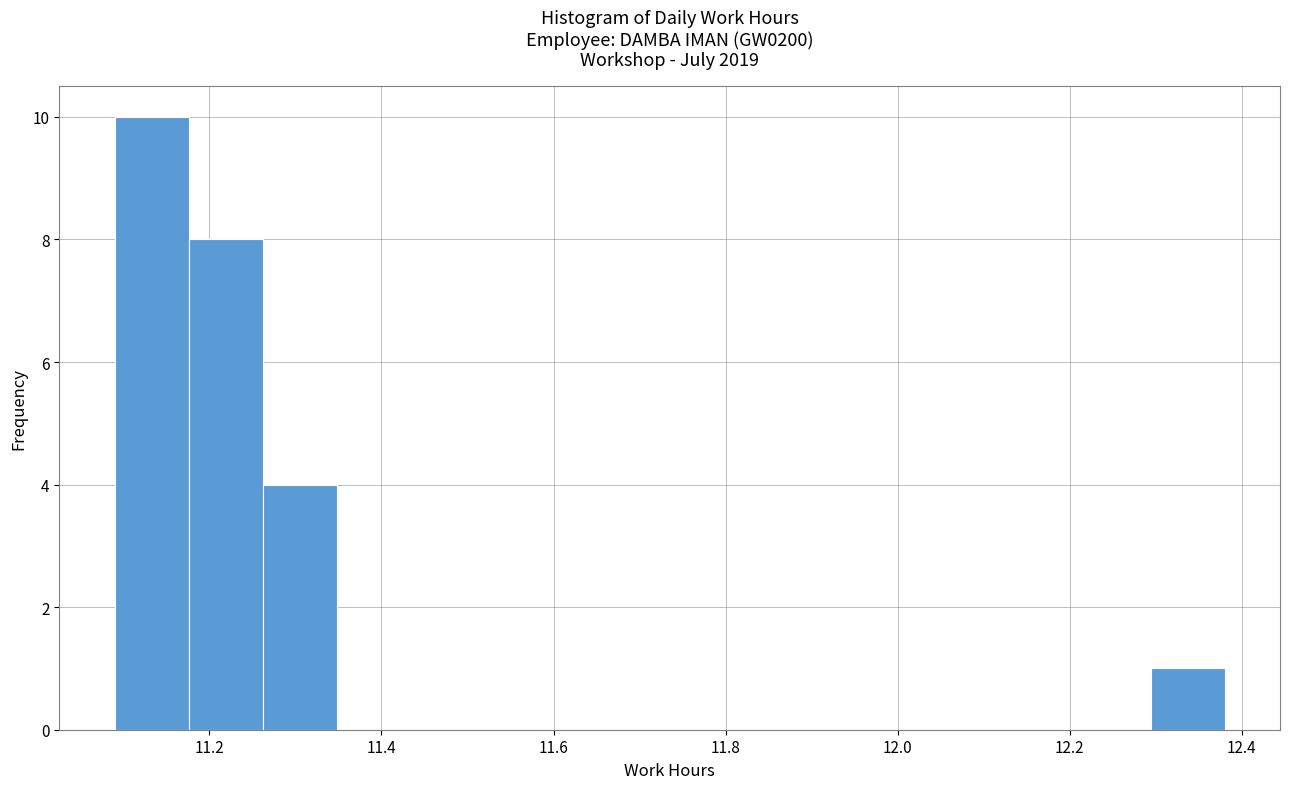

Reading left to right, list every bar in this chart as the range it spans on the x-axis followed by its height. Neither the bar edges nor the heights are printed on the chart, so give them approximately, as read against the axes.

11.090 to 11.176: 10
11.176 to 11.262: 8
11.262 to 11.348: 4
11.348 to 11.434: 0
11.434 to 11.520: 0
11.520 to 11.606: 0
11.606 to 11.692: 0
11.692 to 11.778: 0
11.778 to 11.864: 0
11.864 to 11.950: 0
11.950 to 12.036: 0
12.036 to 12.122: 0
12.122 to 12.208: 0
12.208 to 12.294: 0
12.294 to 12.380: 1